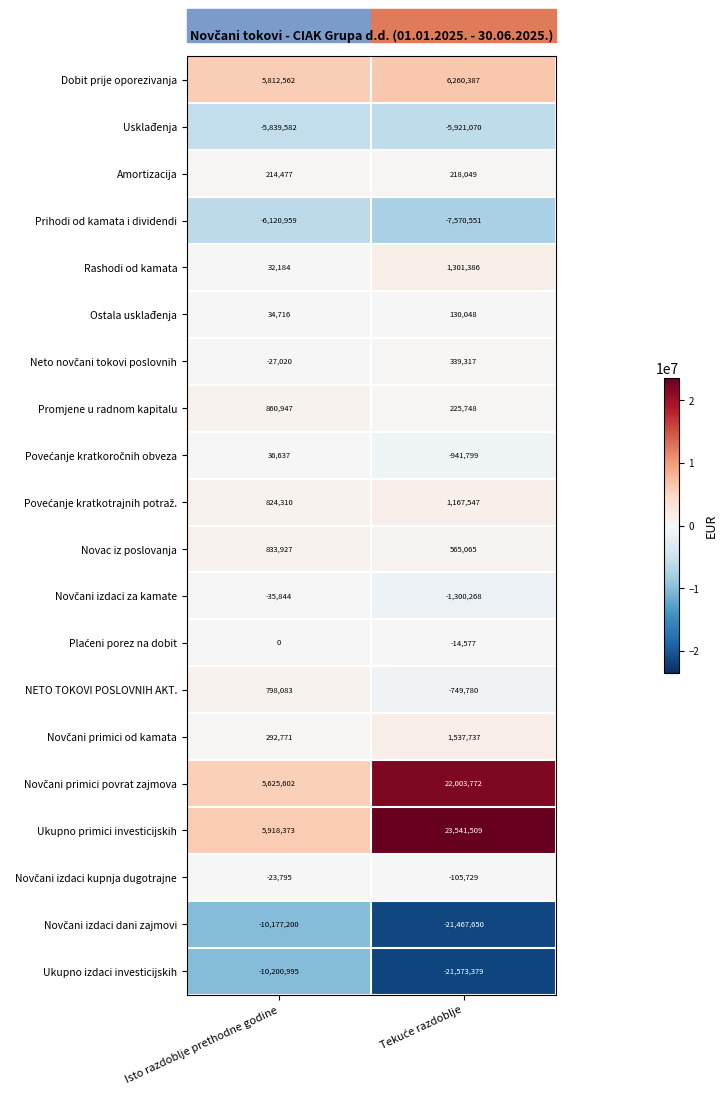

What is the greatest value displayed?

23541509